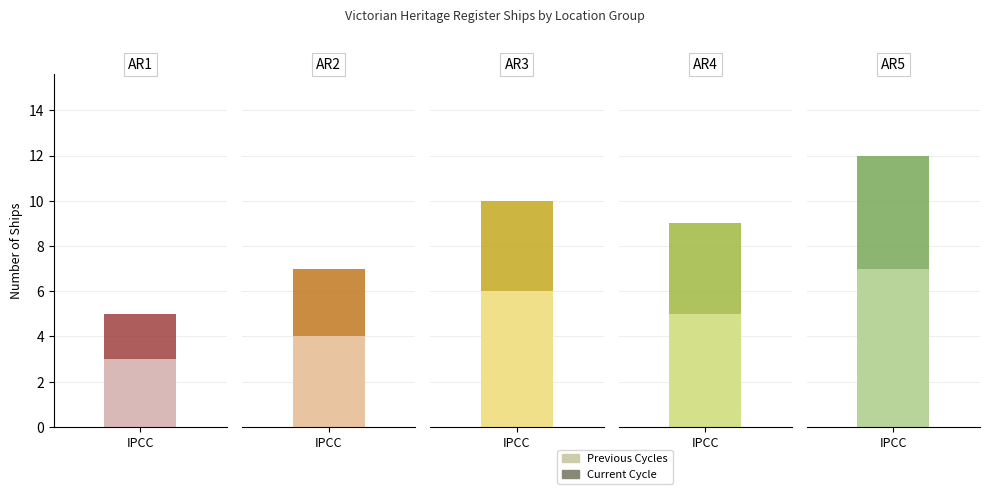

Reading left to right, list all the values displayed in this chart.

Previous Cycles: East Coast=3	West Coast=4	Port Phillip=6	Bass Strait=5	Lady Bay=7
Current Cycle: East Coast=2	West Coast=3	Port Phillip=4	Bass Strait=4	Lady Bay=5